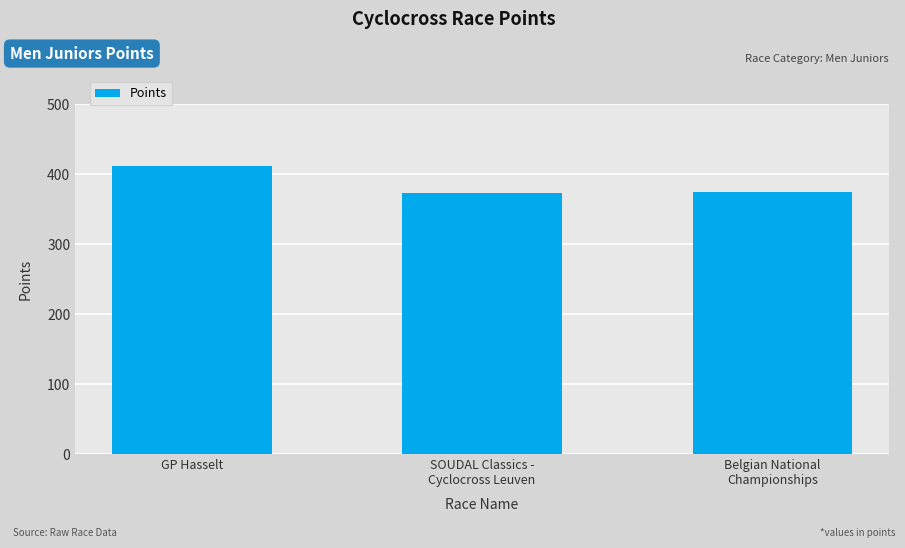

At which label does the data first exceed 374?

GP Hasselt